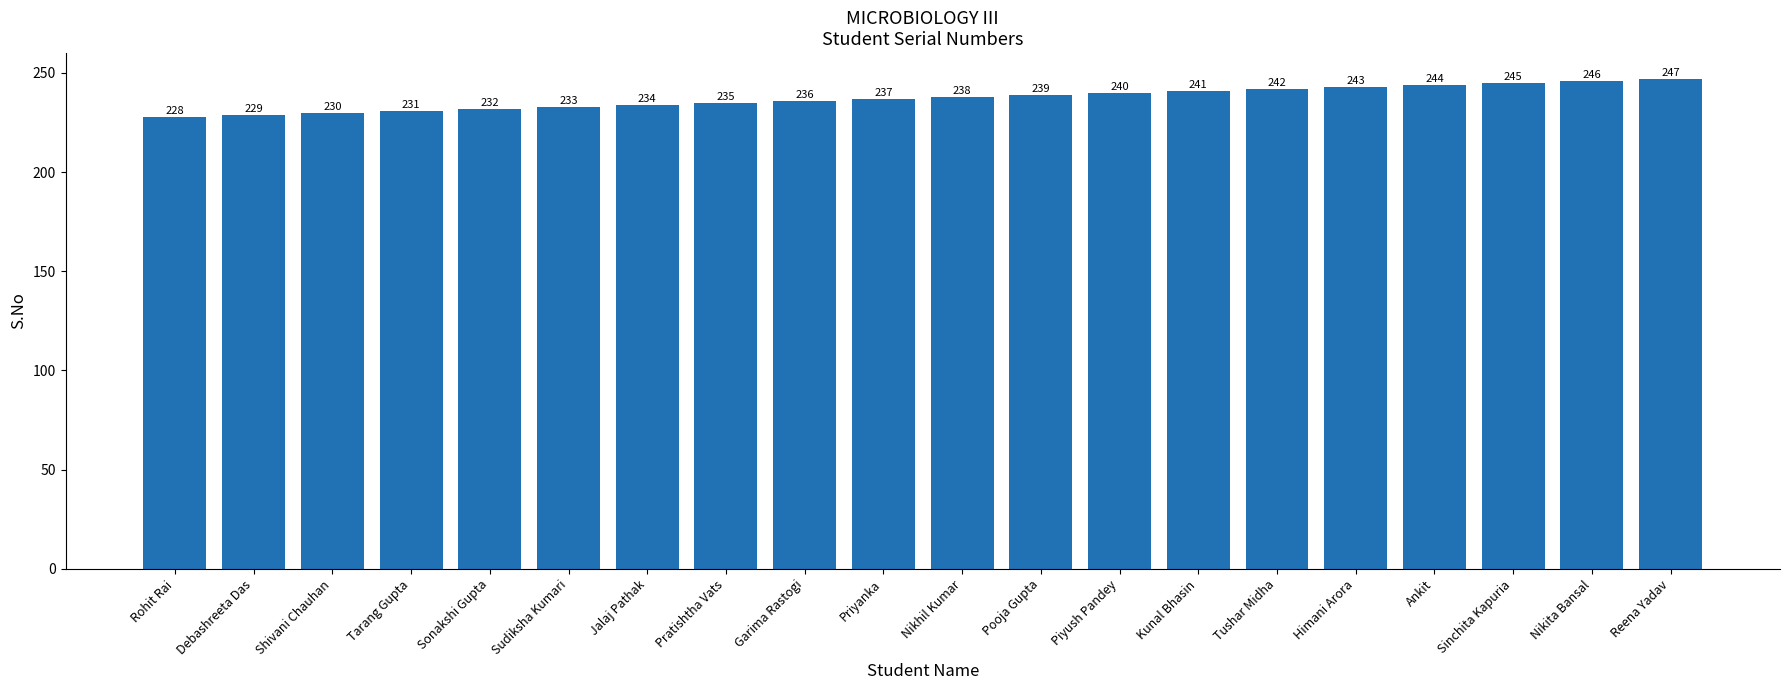

What is the approximate value at Piyush Pandey?

240